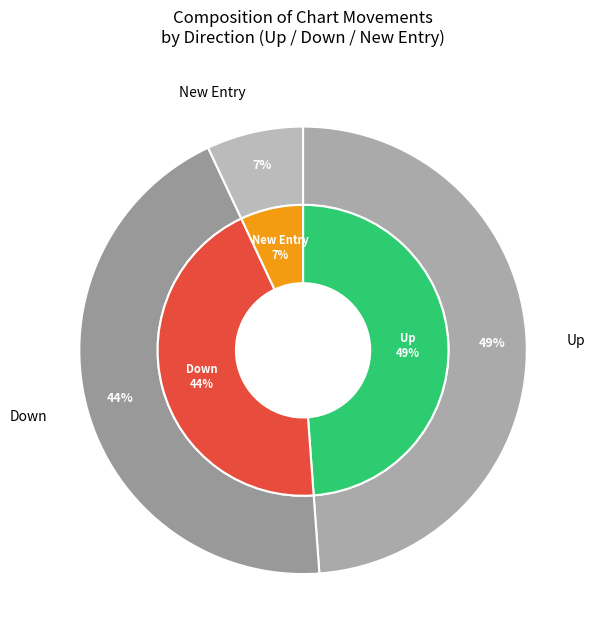

How much of the chart is everything except up?

51.2%